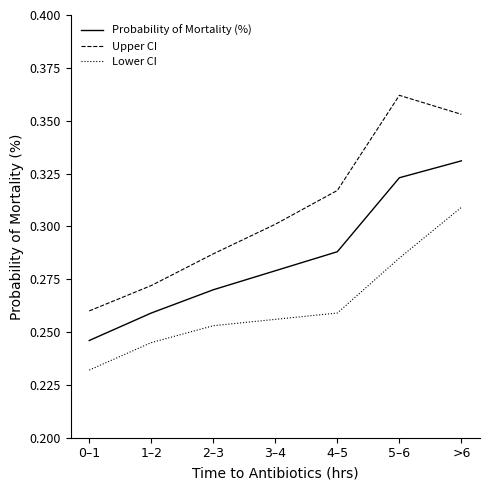

List the series in order of their overall mean, highest first.

Upper CI, Probability of Mortality (%), Lower CI